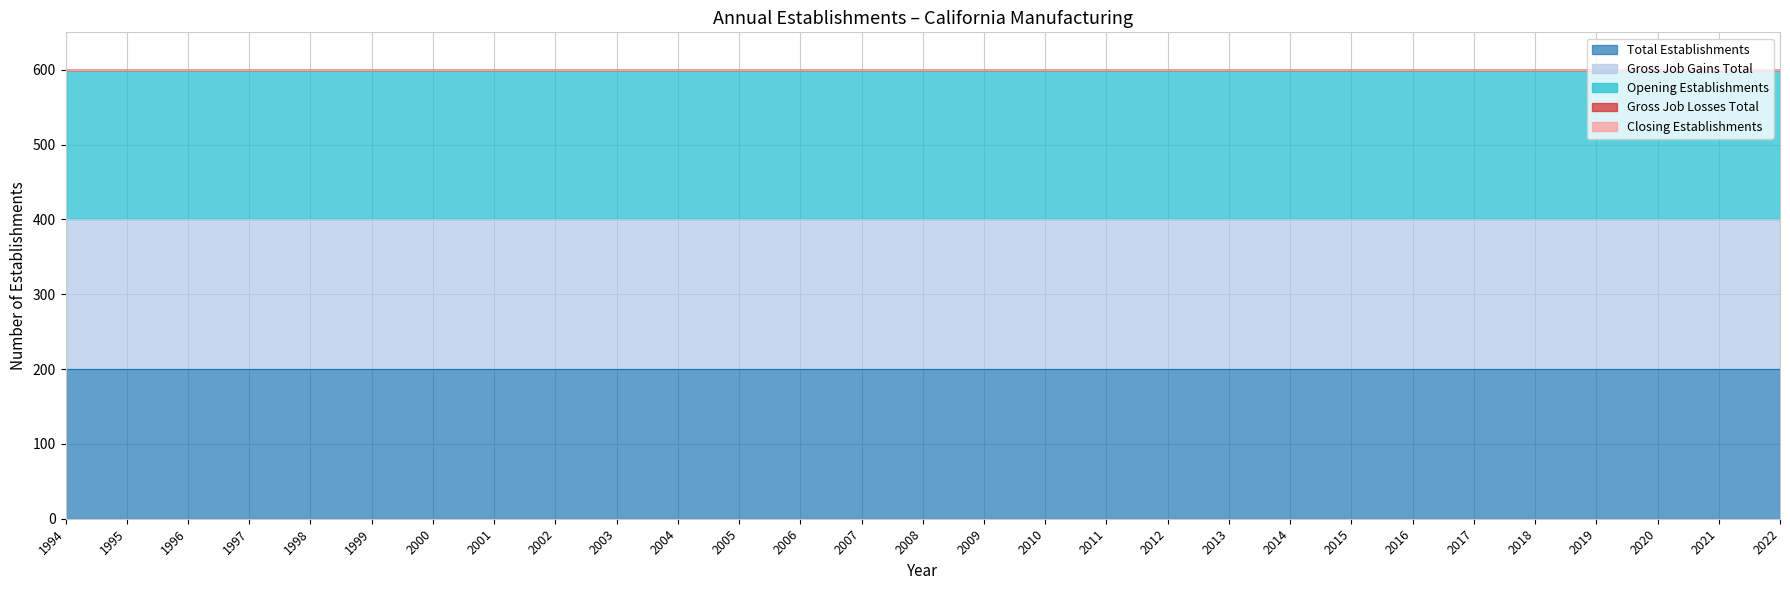

The value of Total Establishments at 2018 is 200. True or false?

True